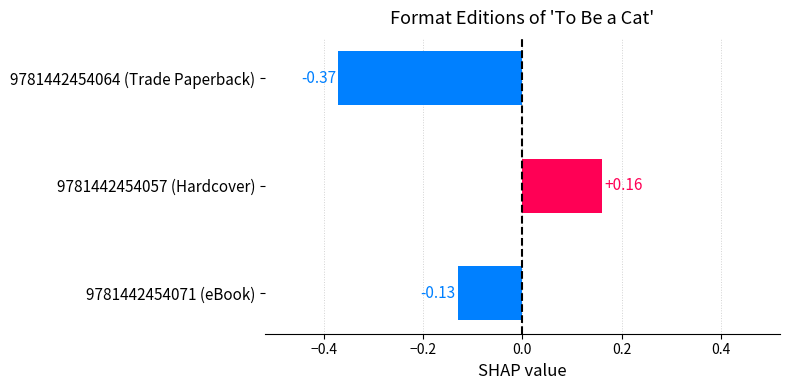

What is the change in value from 9781442454064 (Trade Paperback) to 9781442454057 (Hardcover)?

+0.5